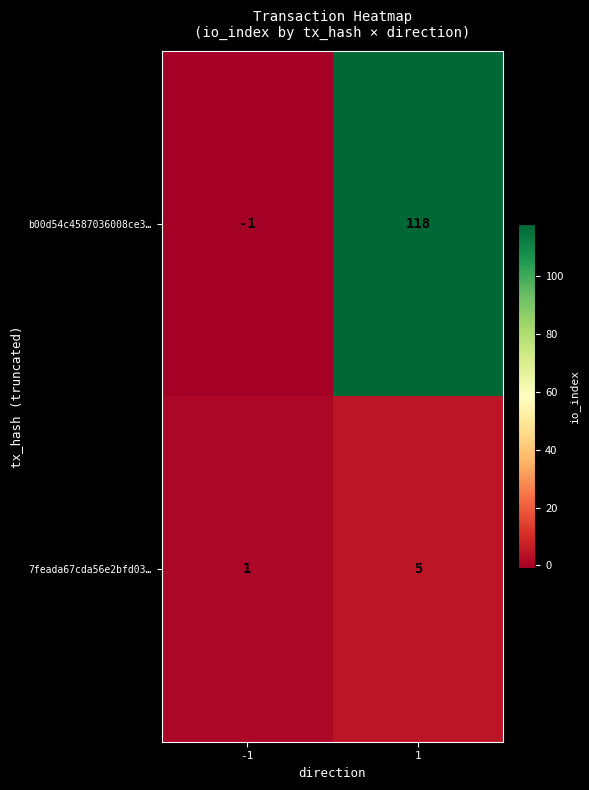

The 7feada67cda56e2bfd03… series shows 3 at 1. True or false?

False